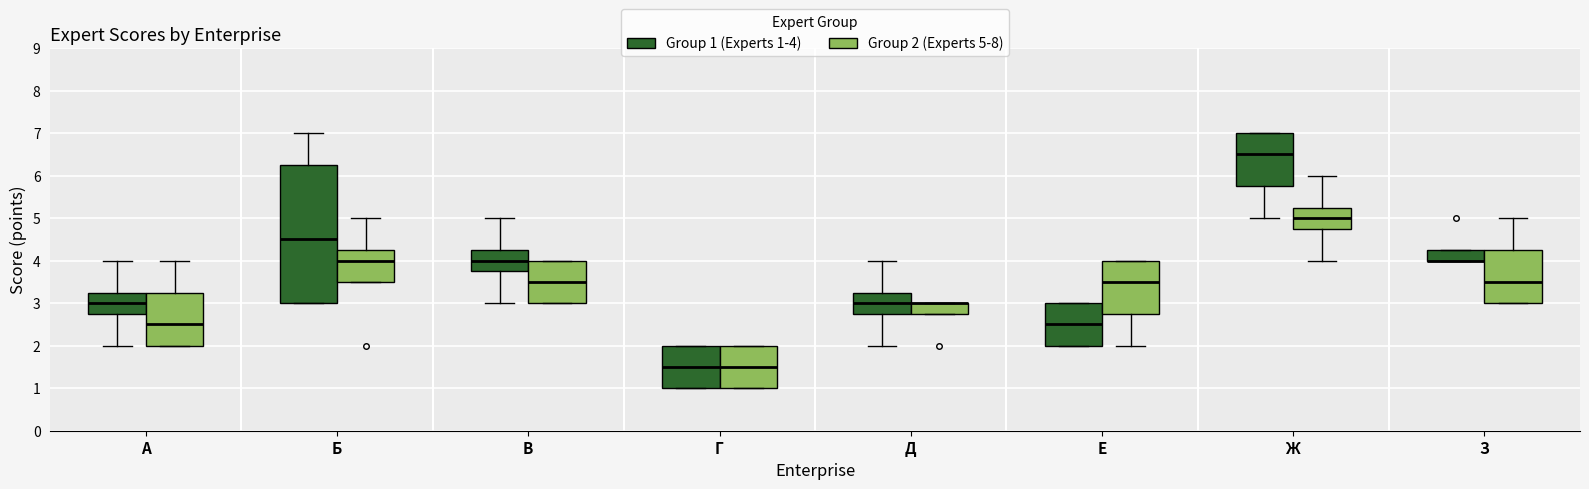

Comparing the boxes themselves (not the whiskers), which one is the tallest?

Б (Group 1 (Experts 1-4))